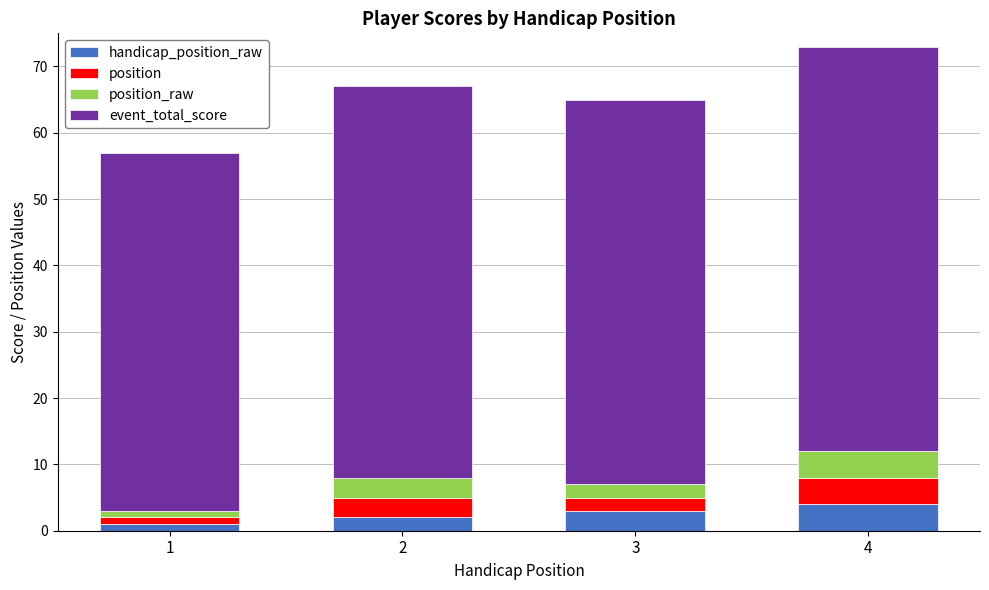

What is the total value across all series at 3?

65